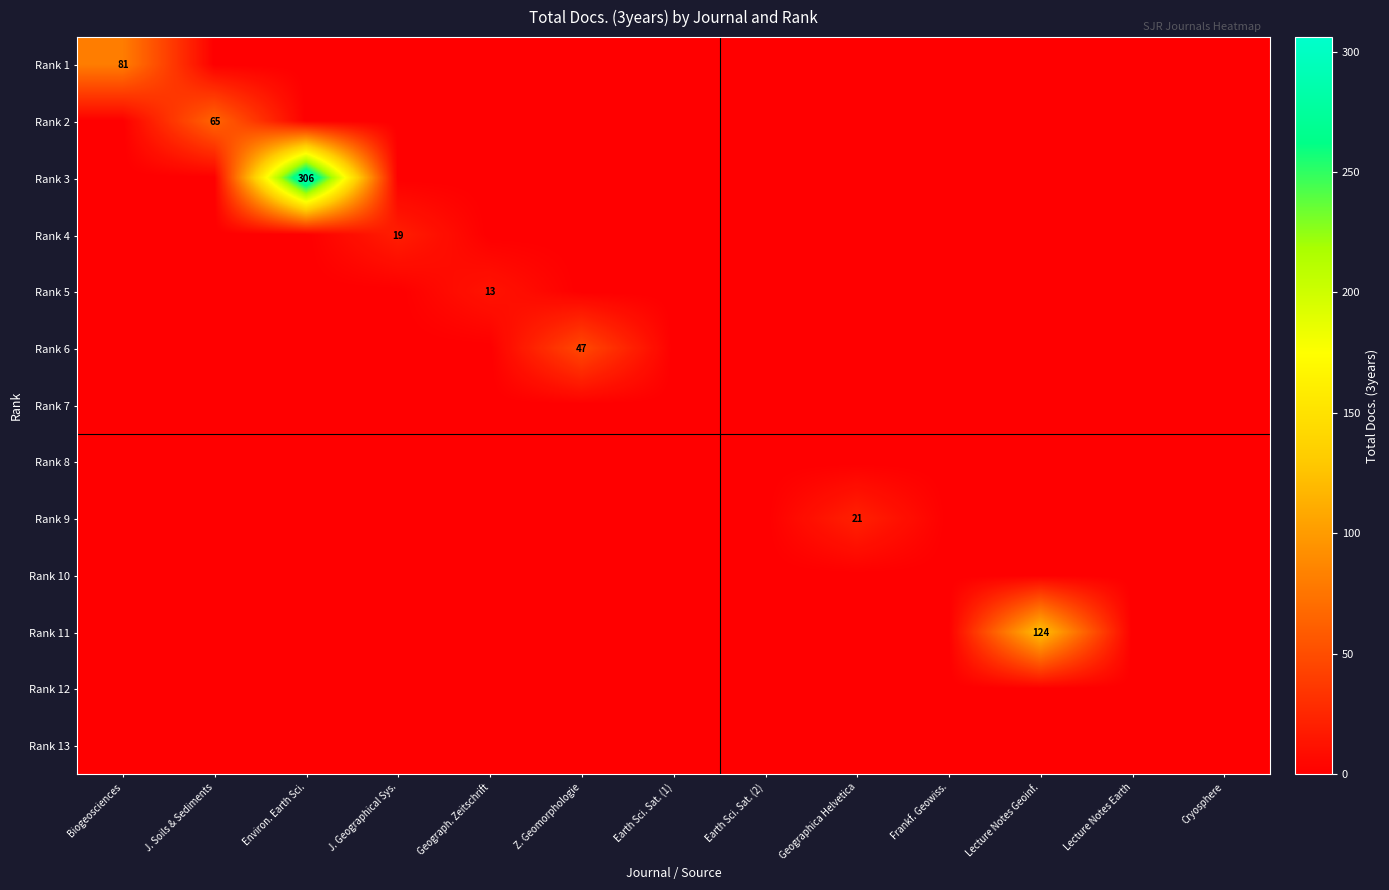

Is the value of Rank 4 at J. Soils & Sediments greater than the value of Rank 8 at Frankf. Geowiss.?

No